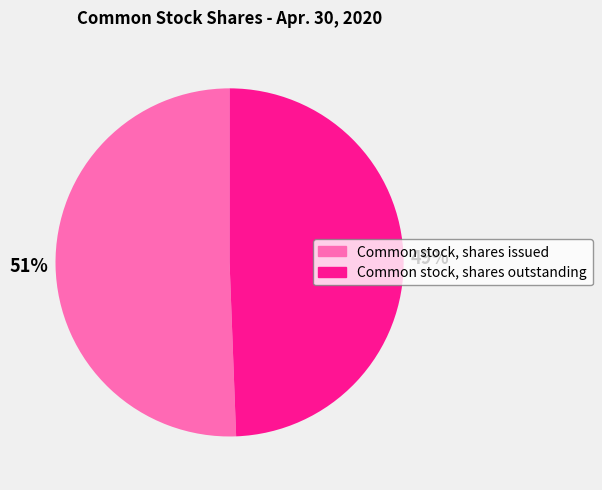

Rank the categories by value from lowest to highest.

Common stock, shares outstanding, Common stock, shares issued